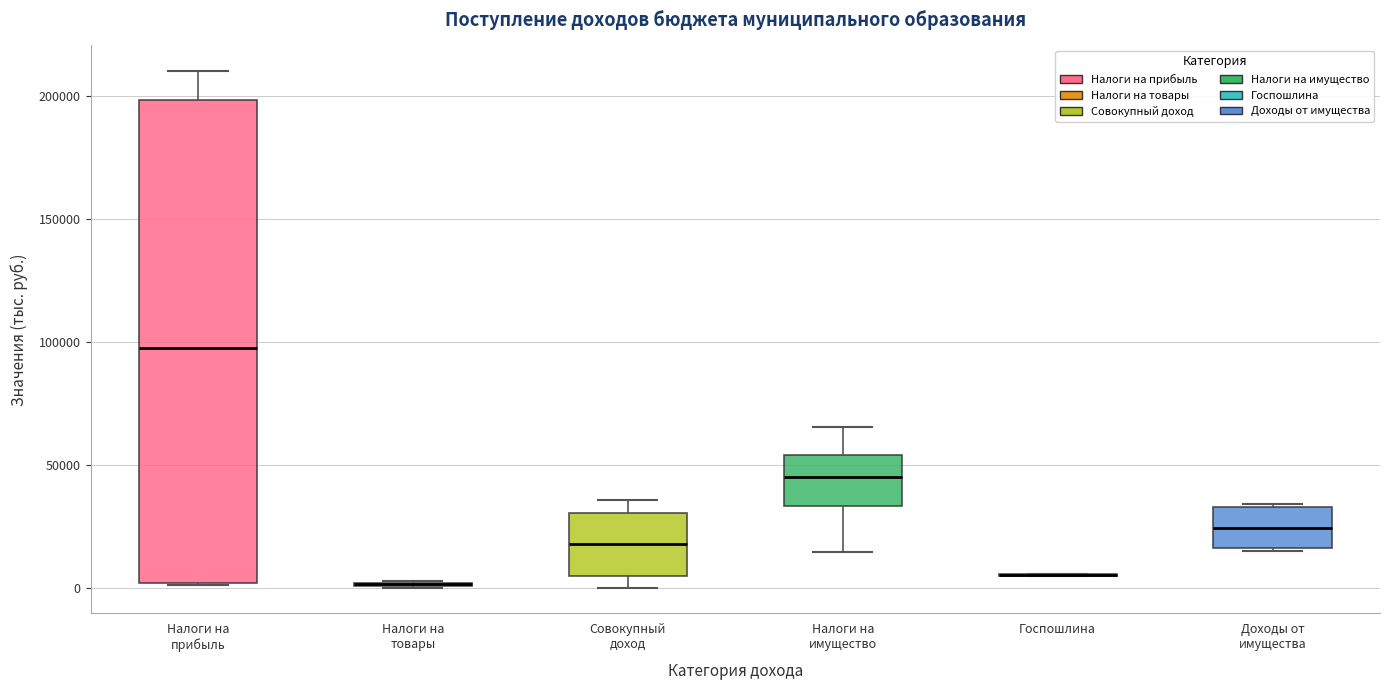

Reading left to right, read every box against the y-axis: the position of its median line, the range the box covers, and the ends of its whiskers. The values are not printed on the chart, so give them approximately, as read against the axis.

Налоги на прибыль: median 95000, box 0 to 200000, whiskers 0 to 210000
Налоги на товары: box collapsed to a line at 0, whiskers 0 to 5000
Совокупный доход: median 20000, box 5000 to 30000, whiskers 0 to 35000
Налоги на имущество: median 45000, box 35000 to 55000, whiskers 15000 to 65000
Госпошлина: box collapsed to a line at 5000, whiskers 5000 to 5000
Доходы от имущества: median 25000, box 15000 to 35000, whiskers 15000 to 35000